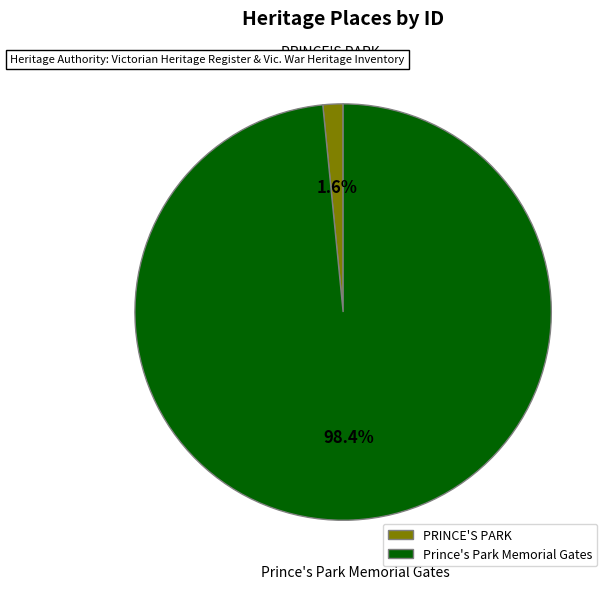

What percentage is the PRINCE'S PARK slice, to the nearest percent?

2%